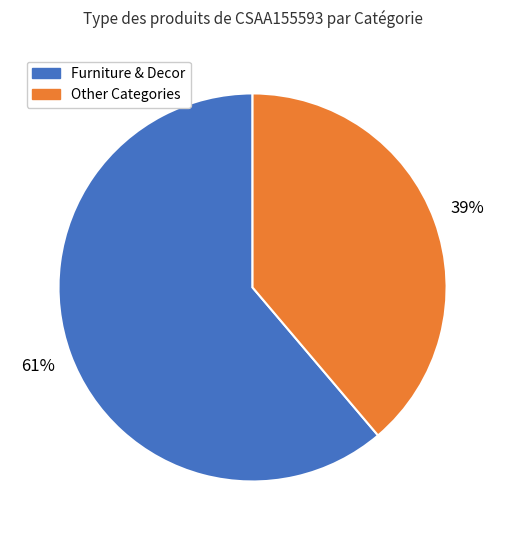

To the nearest percent, what is the average slice percentage?

50%